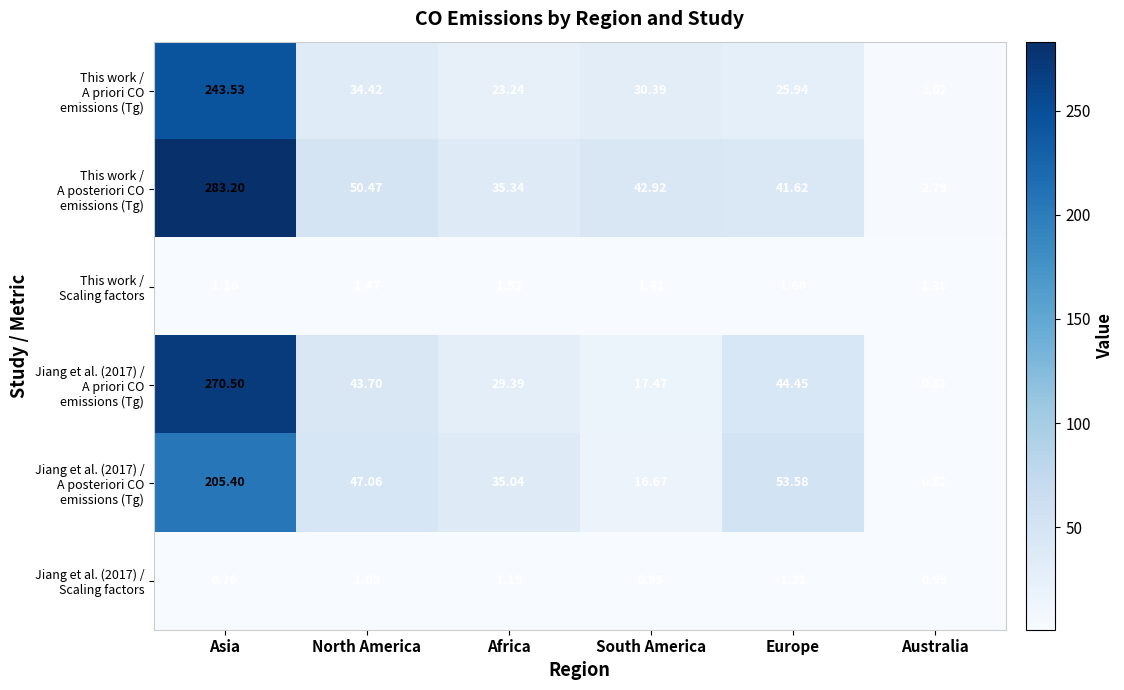

At which category does the chart reach its minimum across all series?

Asia